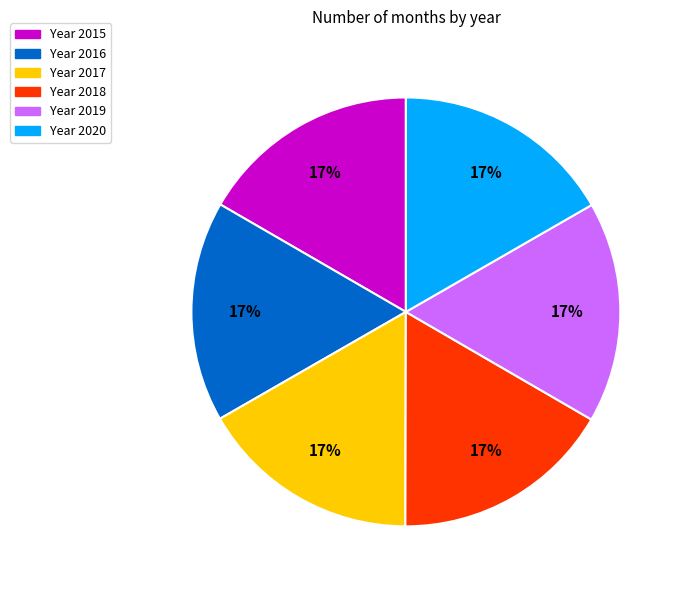

Approximately how many times larger is the value at Year 2018 compared to Year 2015?

1.0